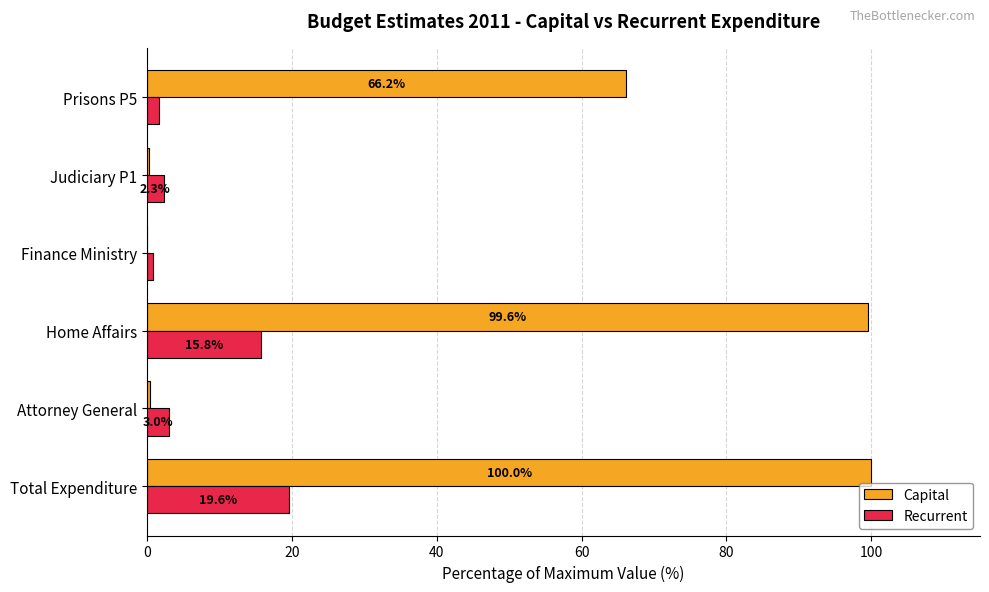

The Capital series shows 103.4 at Prisons P5. True or false?

False